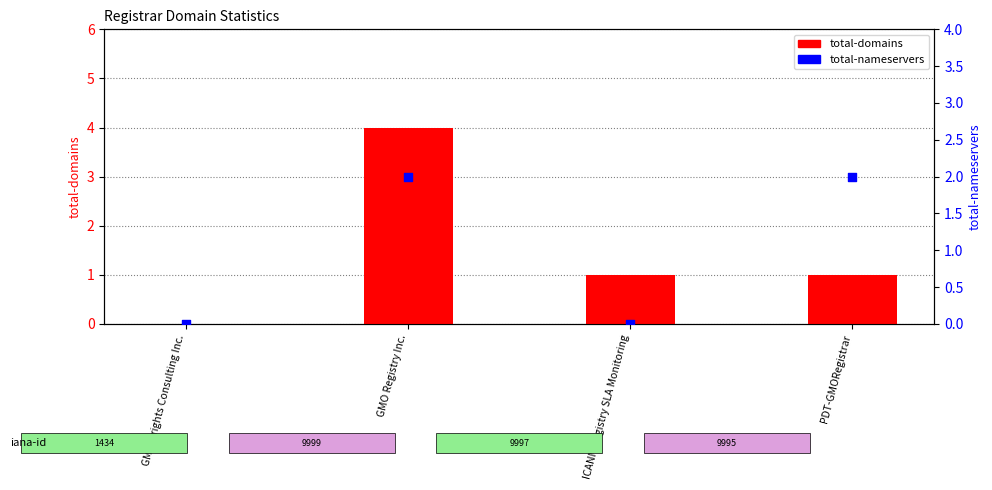

Is the value of total-nameservers at GMO Registry Inc. greater than the value of total-domains at PDT-GMORegistrar?

Yes